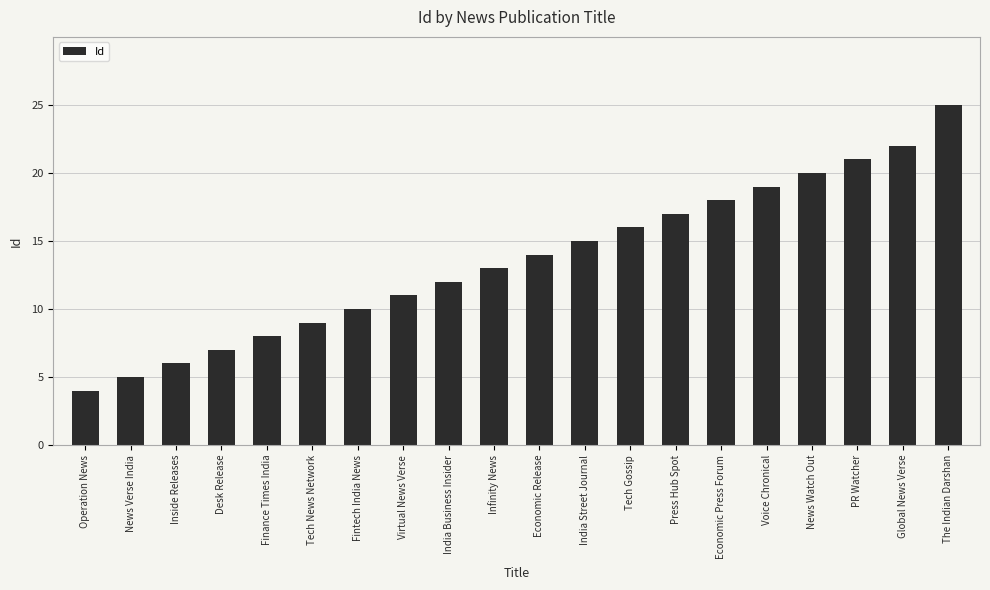

Reading left to right, extract all data points from this chart.

4	5	6	7	8	9	10	11	12	13	14	15	16	17	18	19	20	21	22	25